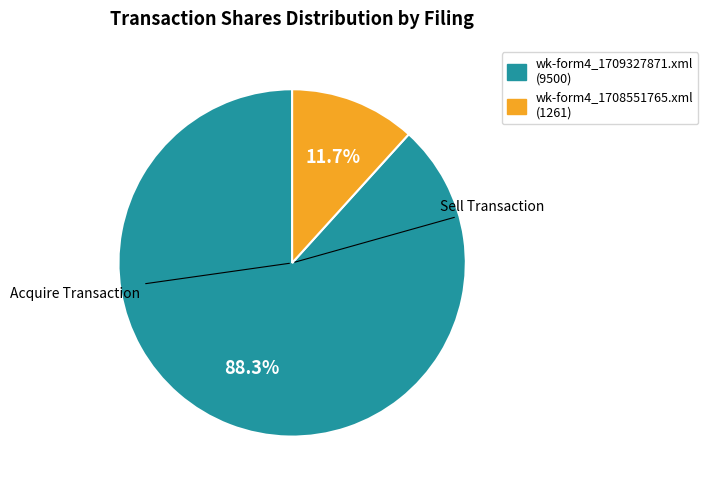

What percentage is NOT represented by wk-form4_1708551765.xml?

88.3%